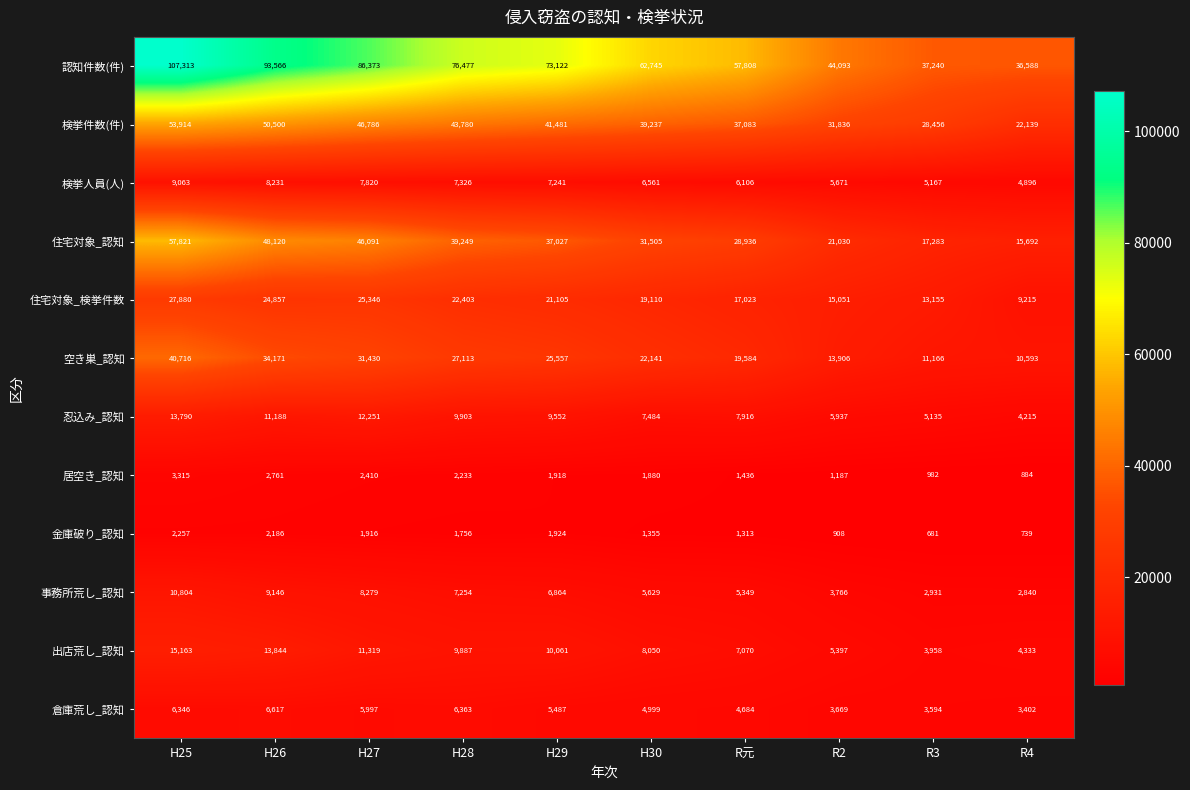

At how many categories does at least one series exceed 51529?

7